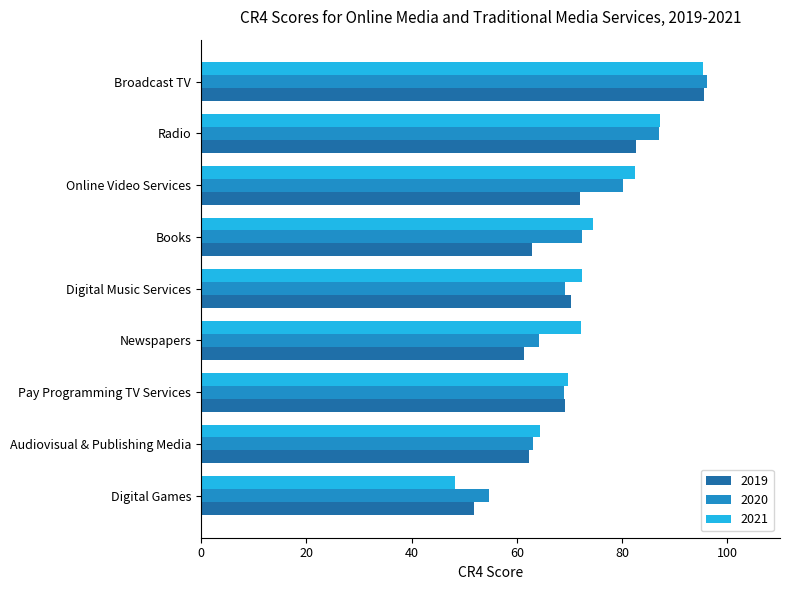

Which series has the largest total across all categories?

2021